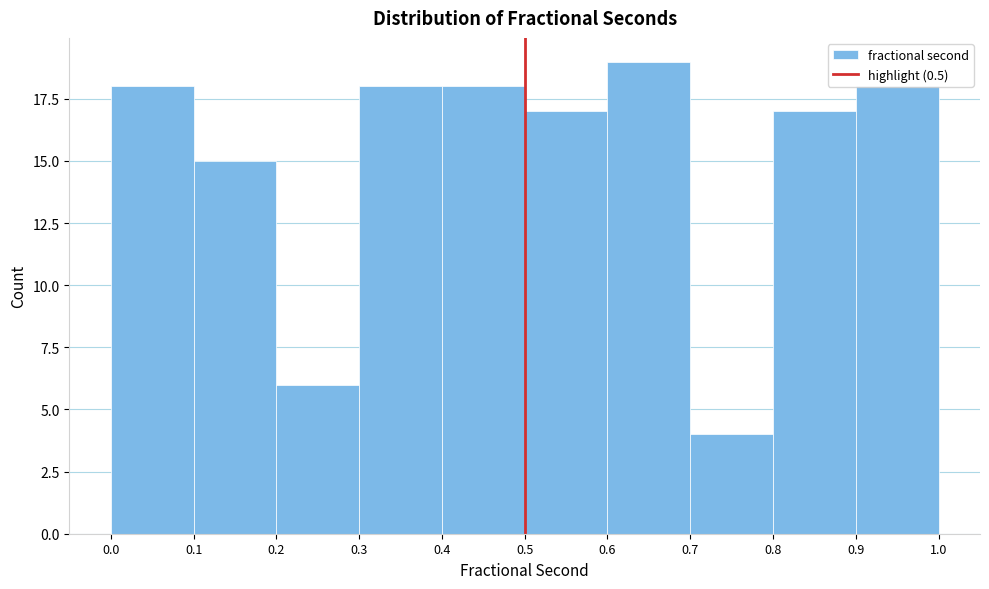

Which range on the x-axis has the tallest bar?

0.6 to 0.7